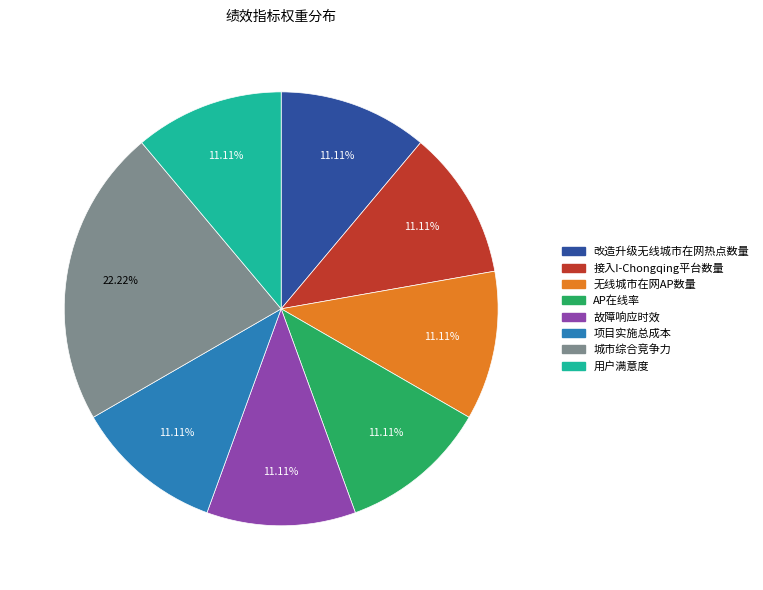

What is the largest slice in the pie chart?

城市综合竞争力